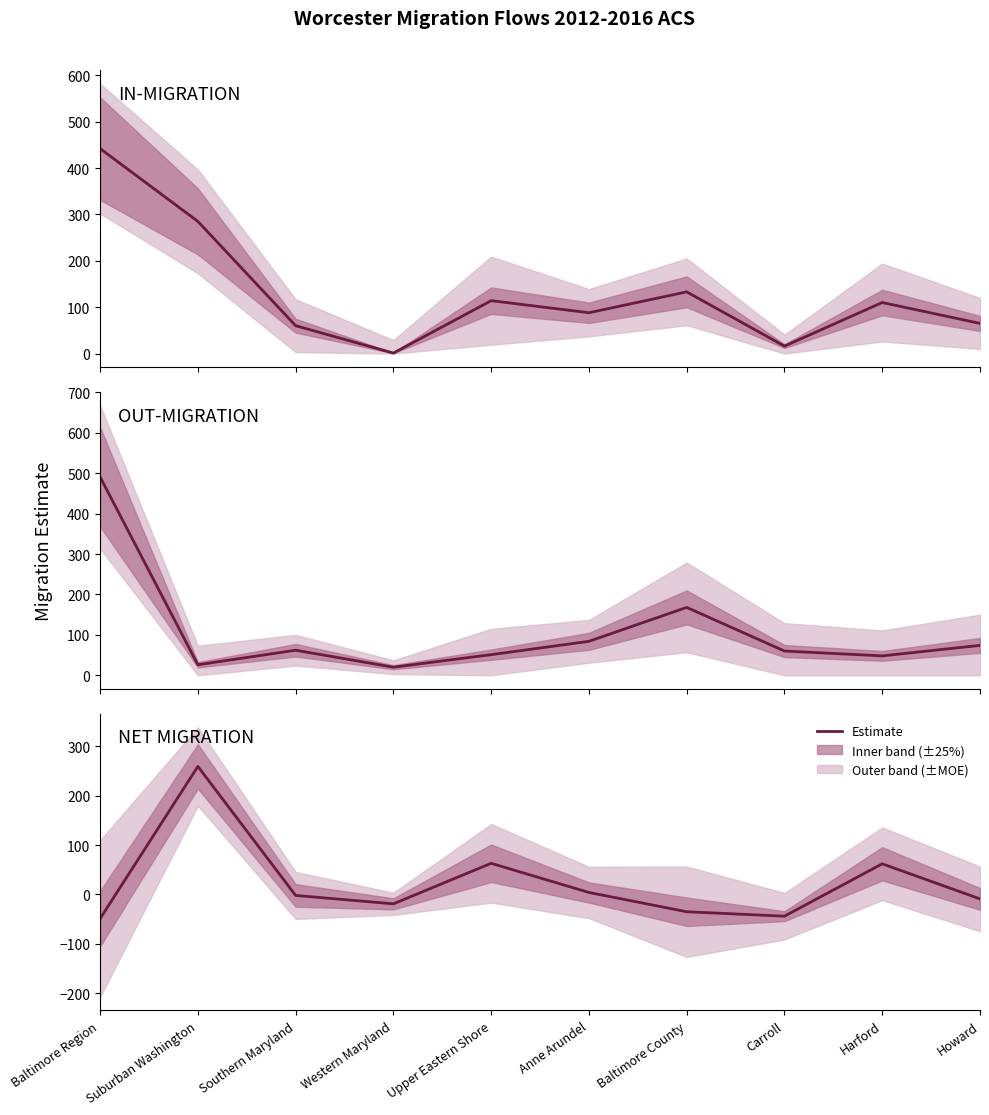

Rank the series at Southern Maryland from lowest to highest value.

NET MIGRATION, IN-MIGRATION Estimate, OUT-MIGRATION Estimate